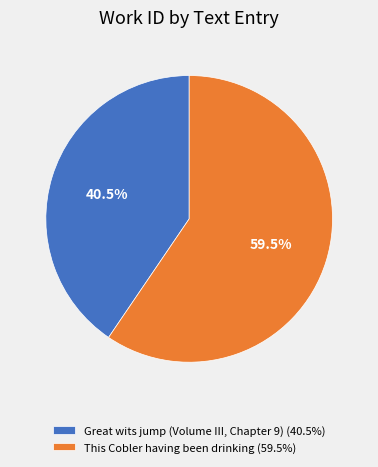

What percentage do Great wits jump (Volume III, Chapter 9) and This Cobler having been drinking together represent?

100.0%